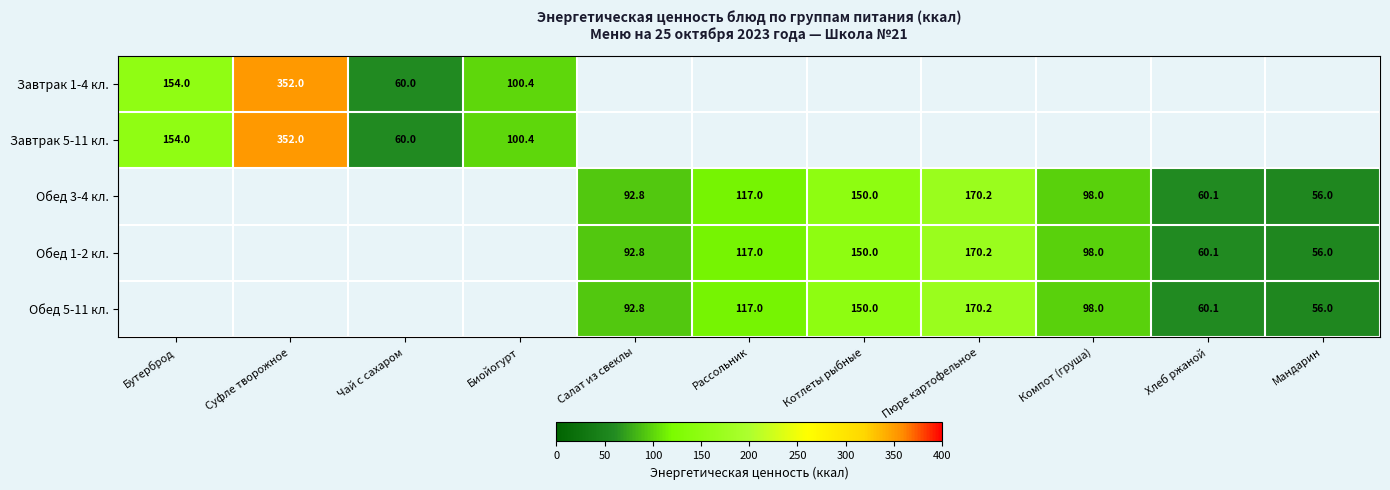

The value of Завтрак 5-11 кл. at Чай с сахаром is 36.5. True or false?

False